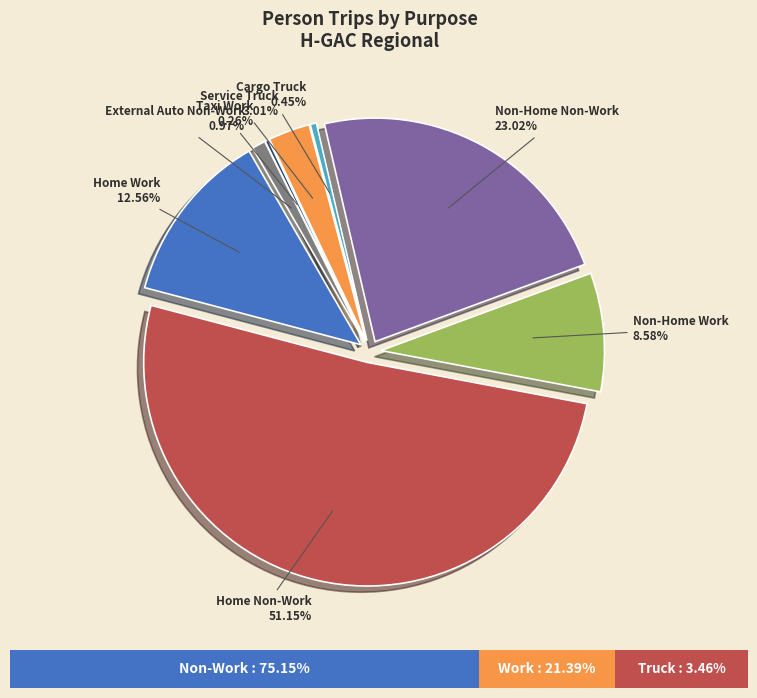

To the nearest percent, what is the difference between the largest and smallest slice percentages?

51%